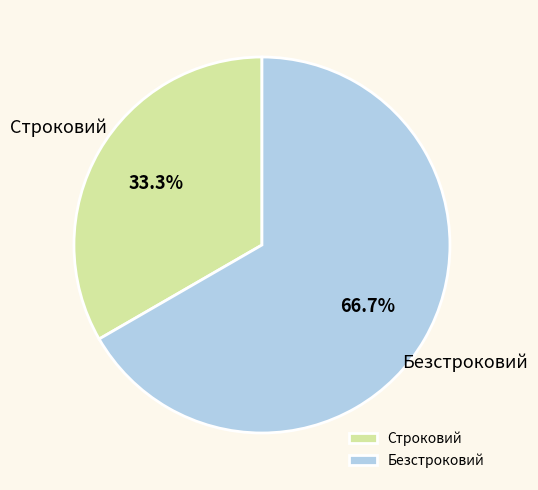

What is the total percentage of Строковий and Безстроковий?

100.0%